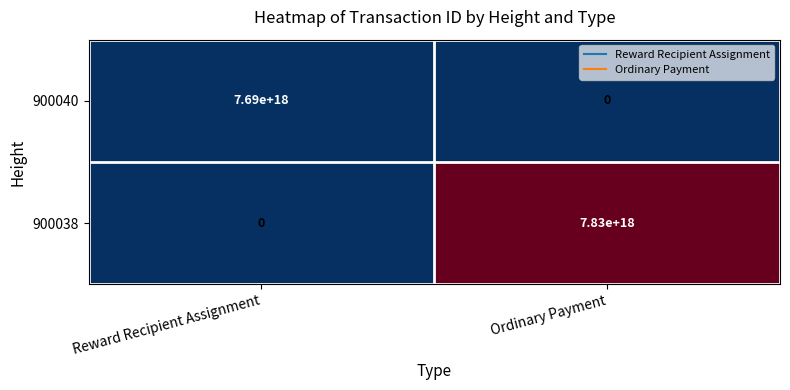

At Ordinary Payment, list the series in order from largest to smallest.

900038, 900040